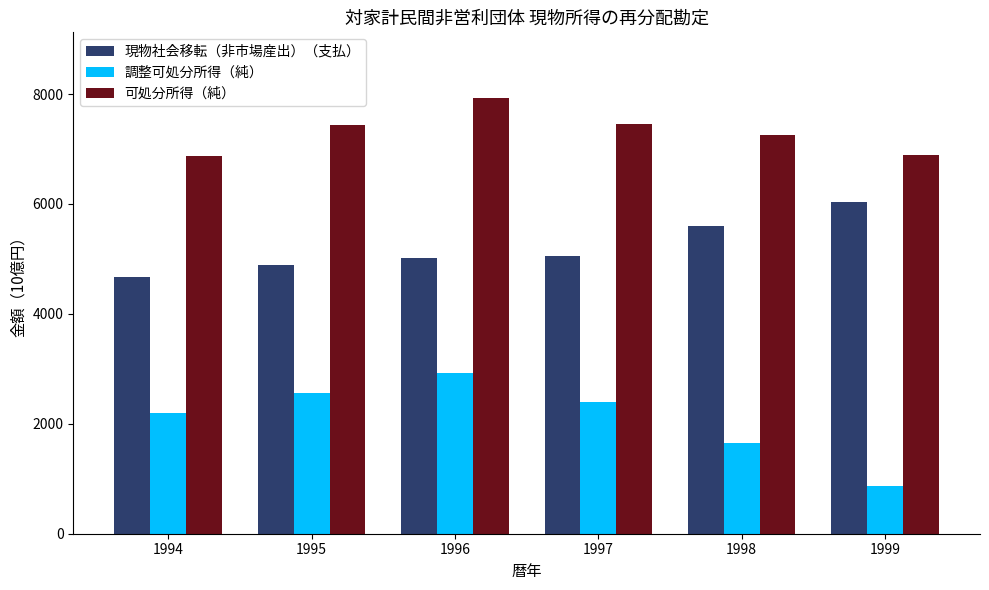

How many values in the 調整可処分所得（純） series exceed 2404?

3